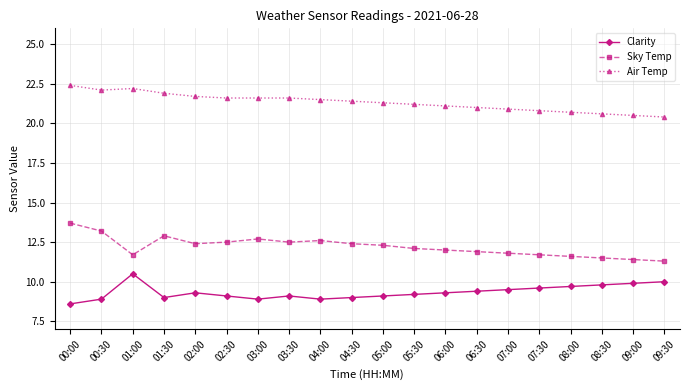

Which series has the largest range (max minus min)?

Sky Temp